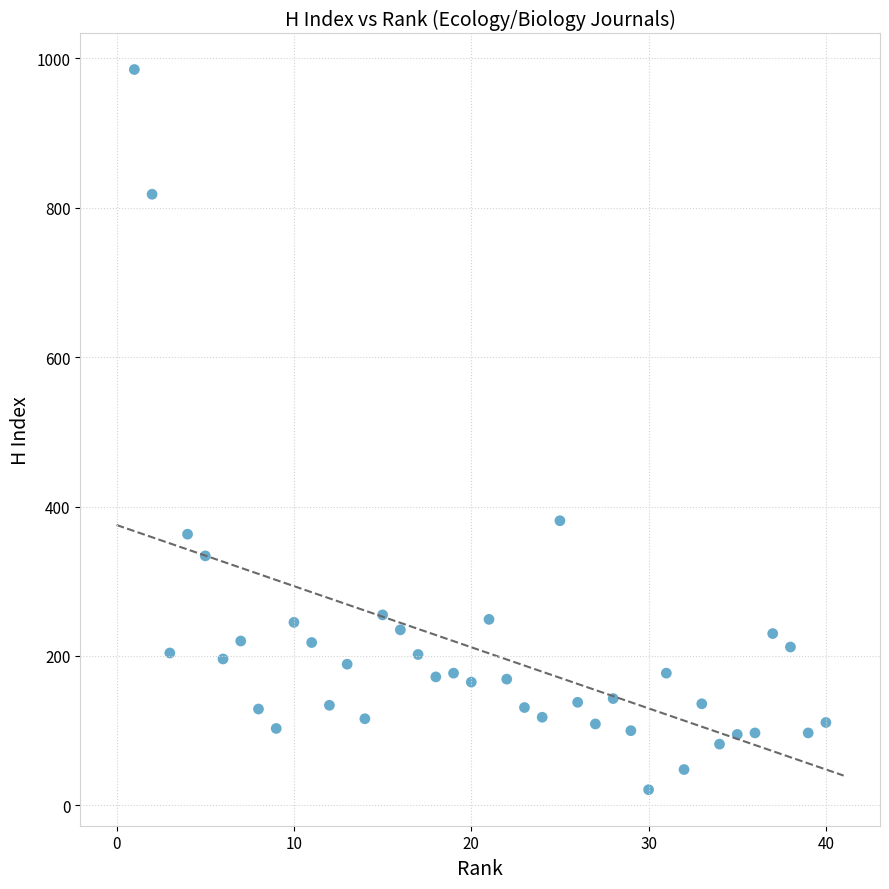

What is the range of Y values (max minus min)?

964